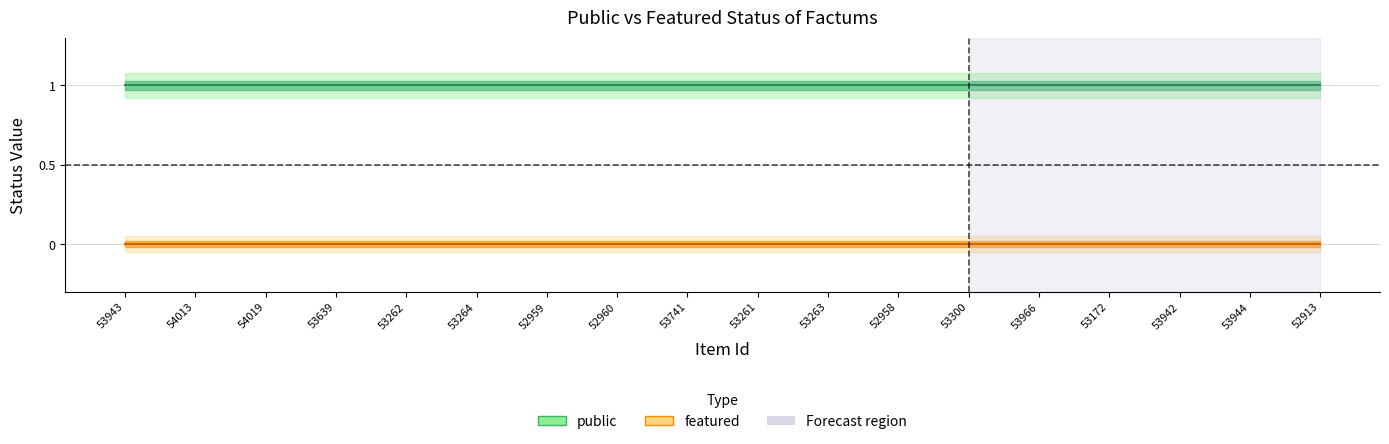

What is the spread (max minus min) of values at 53262?

1